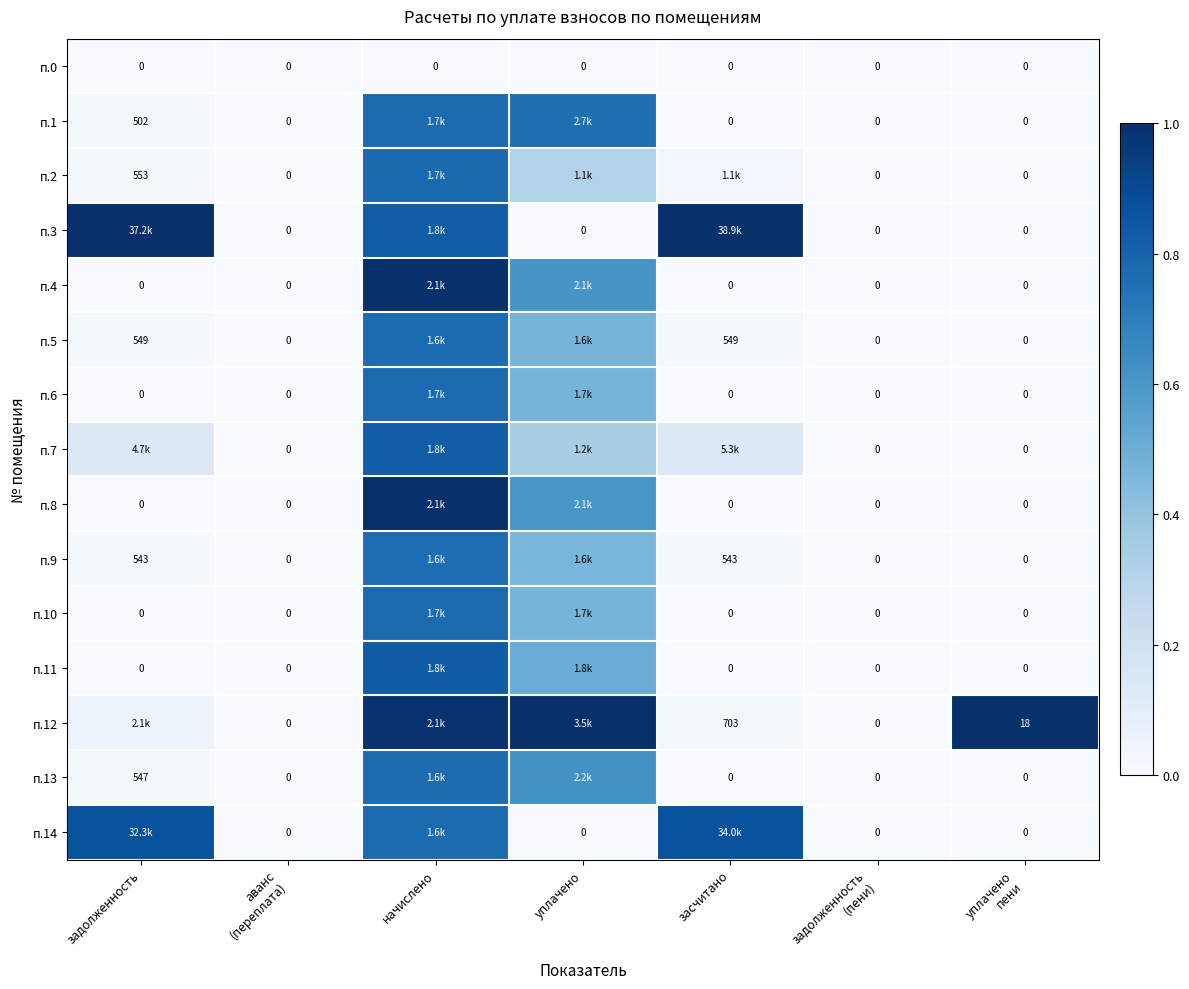

The п.2 series shows 0.3 at уплачено. True or false?

True